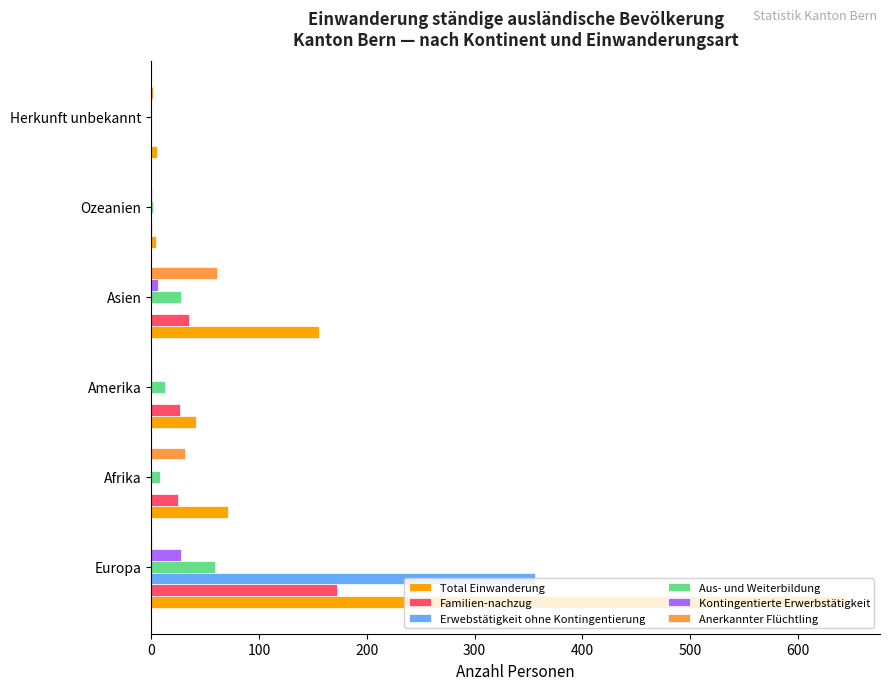

What is the sum of all Erwebstätigkeit ohne Kontingentierung values?

356